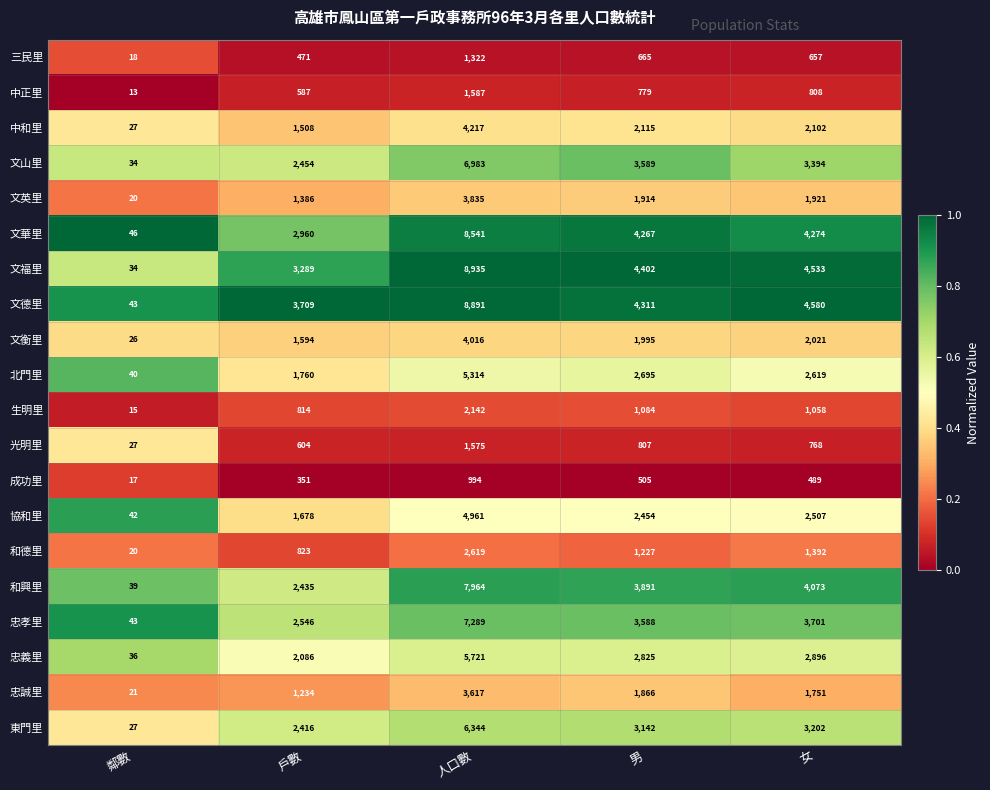

Rank the series by their maximum value, from lowest to highest.

成功里, 三民里, 光明里, 中正里, 生明里, 和德里, 忠誠里, 文英里, 文衡里, 中和里, 協和里, 北門里, 忠義里, 東門里, 文山里, 忠孝里, 和興里, 文華里, 文德里, 文福里